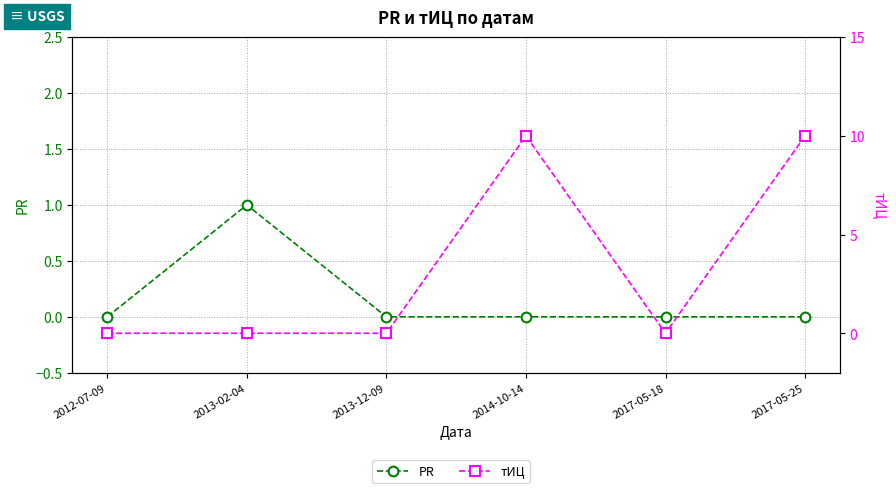

True or false: PR and тИЦ intersect in this chart.

False